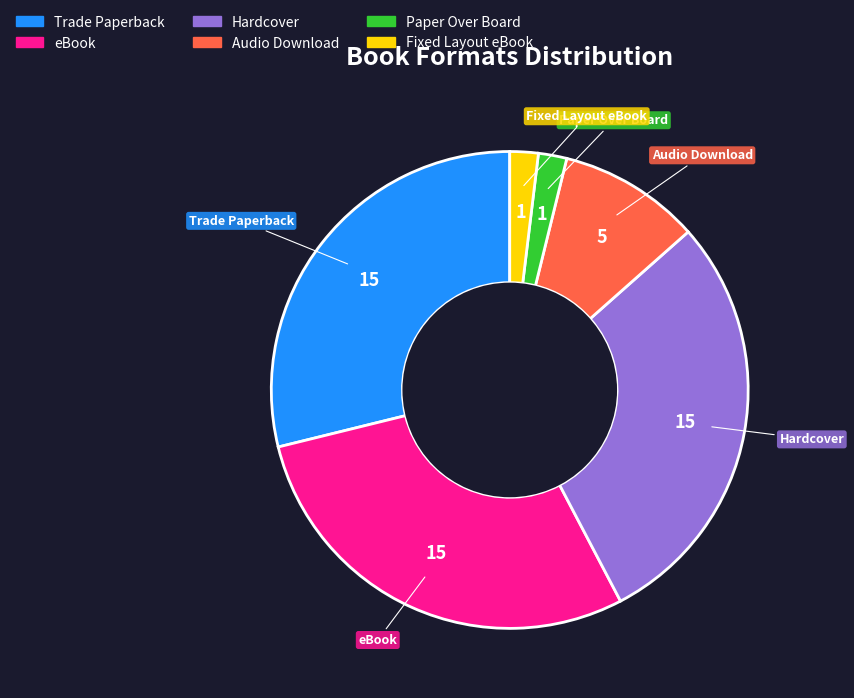

The eBook slice represents 29% of the pie. True or false?

True